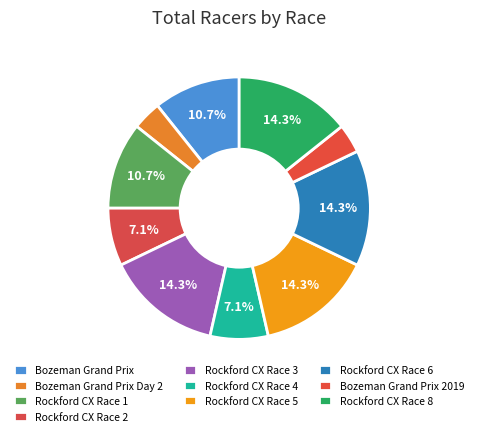

Does Bozeman Grand Prix 2019 represent more than half of the total?

No